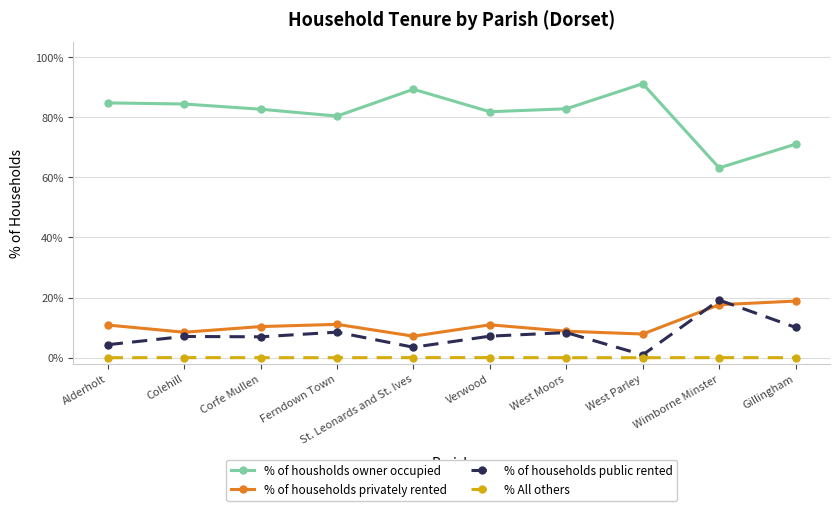

True or false: % of households public rented and % of housholds owner occupied intersect in this chart.

False